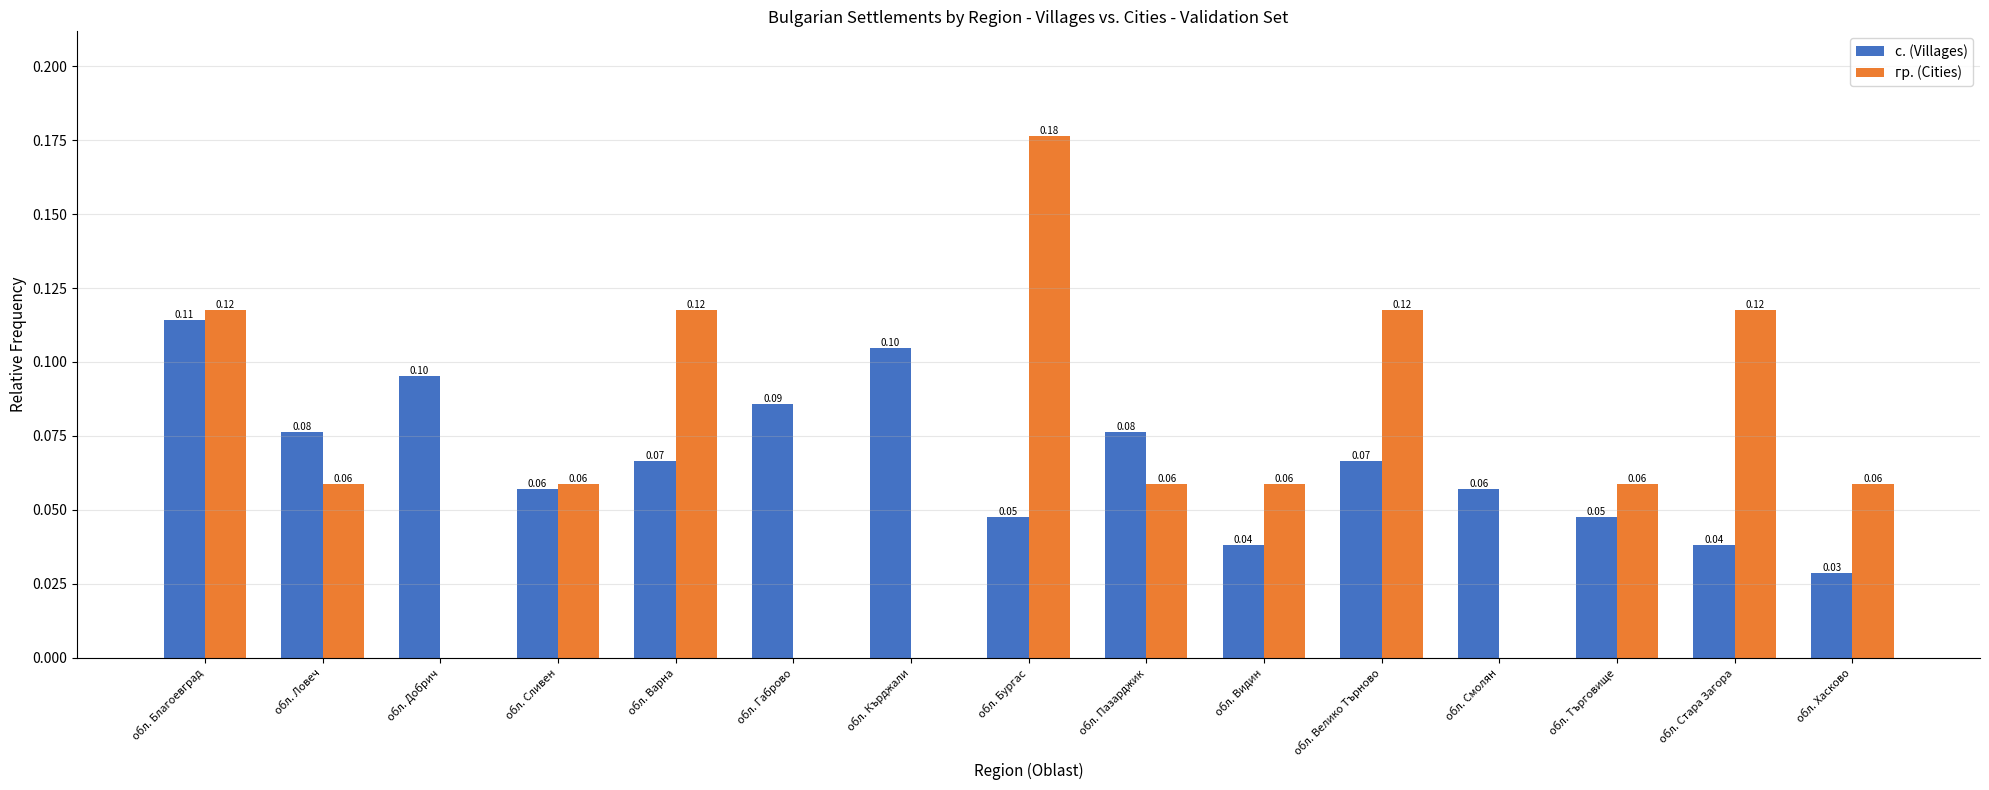

Between обл. Габрово and обл. Стара Загора, which series saw the biggest shift?

гр. (Cities)